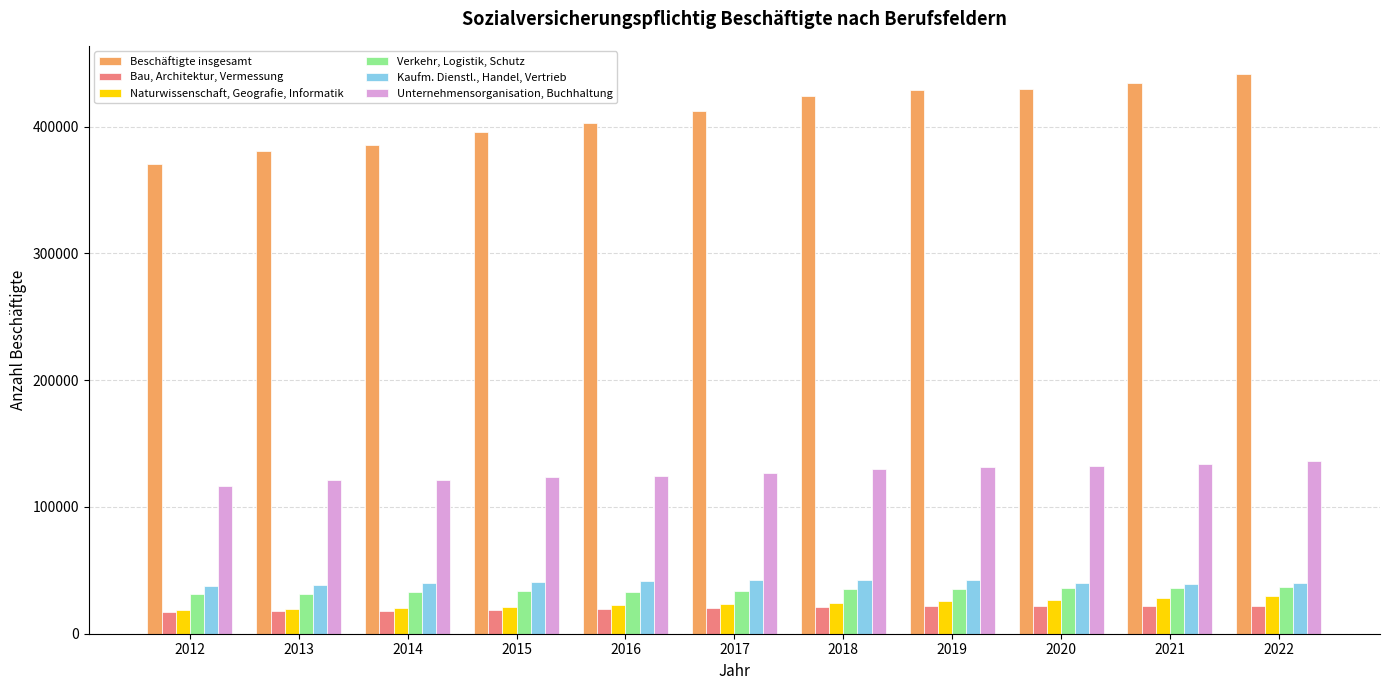

Is the value of Naturwissenschaft, Geografie, Informatik at 2017 greater than the value of Beschäftigte insgesamt at 2018?

No